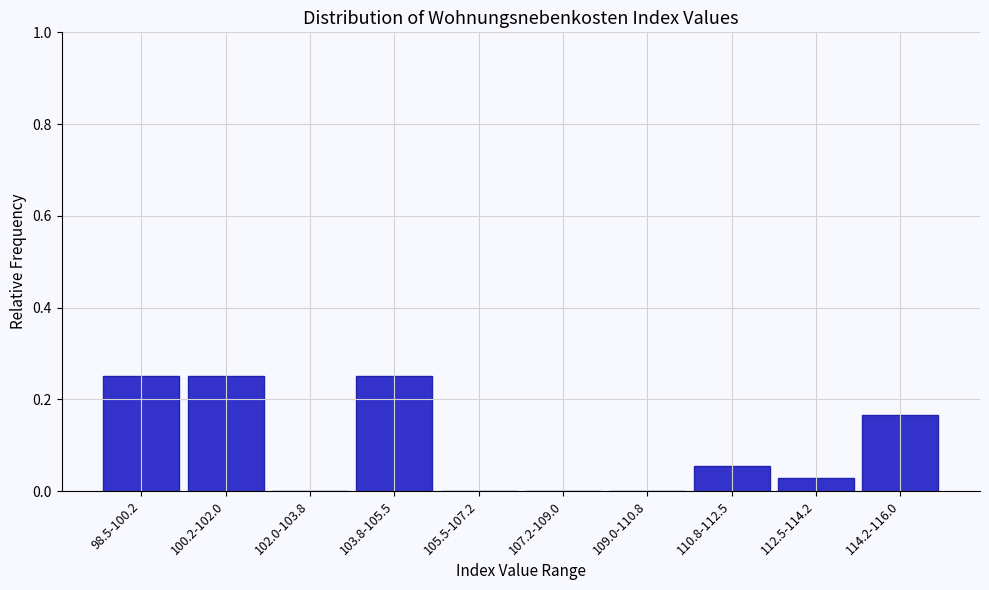

What is the change in value from 105.5-107.2 to 114.2-116.0?

+0.2